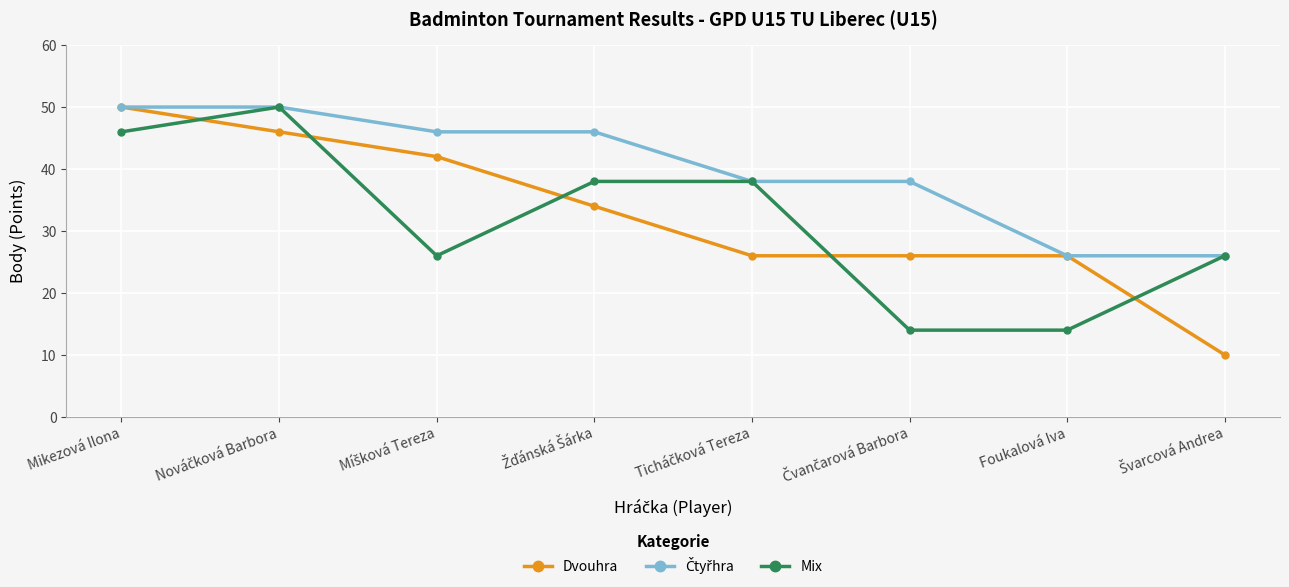

True or false: Dvouhra has more than 1 points higher than both neighbors.

False